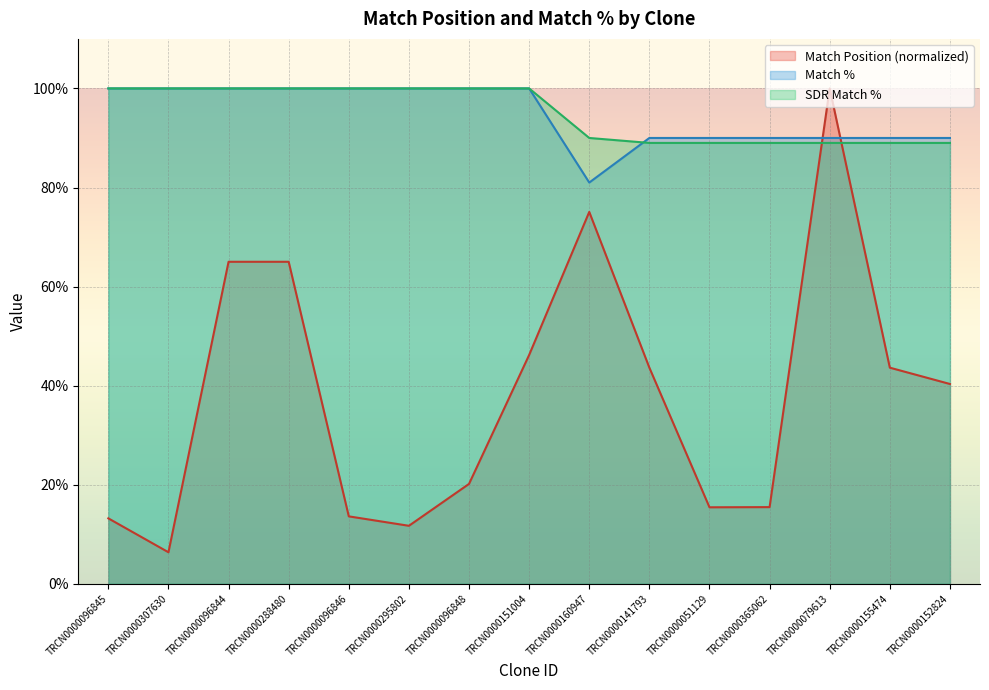

True or false: Match % and Match Position intersect in this chart.

True